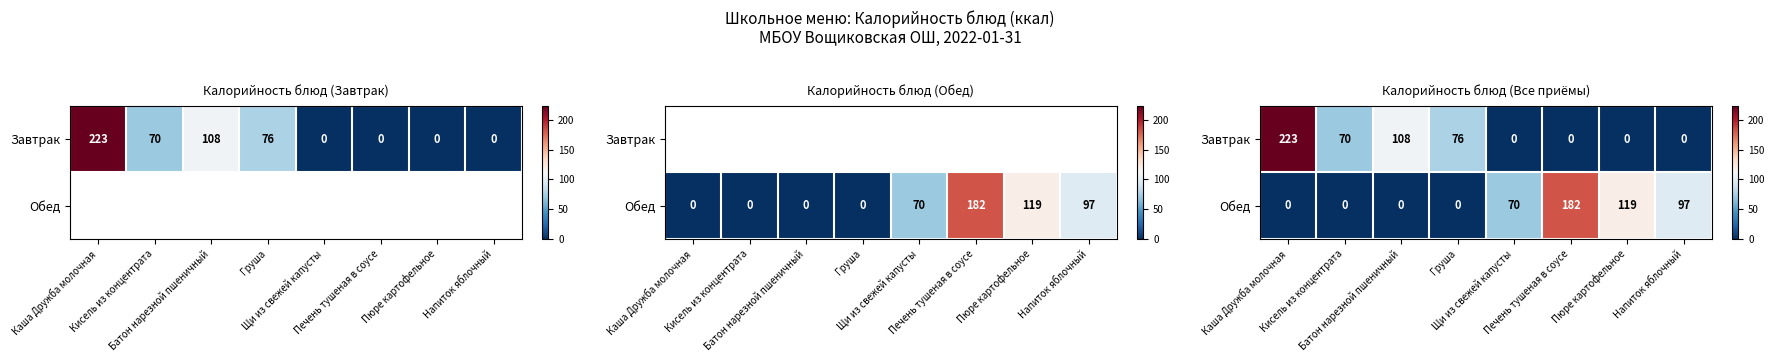

How many values in the Обед series are below 70?

4